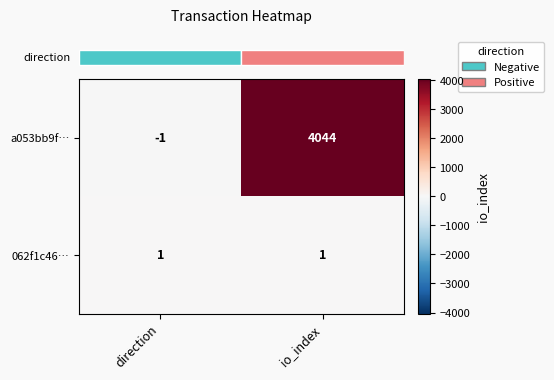

True or false: a053bb9f… has a value of -2 at direction.

False